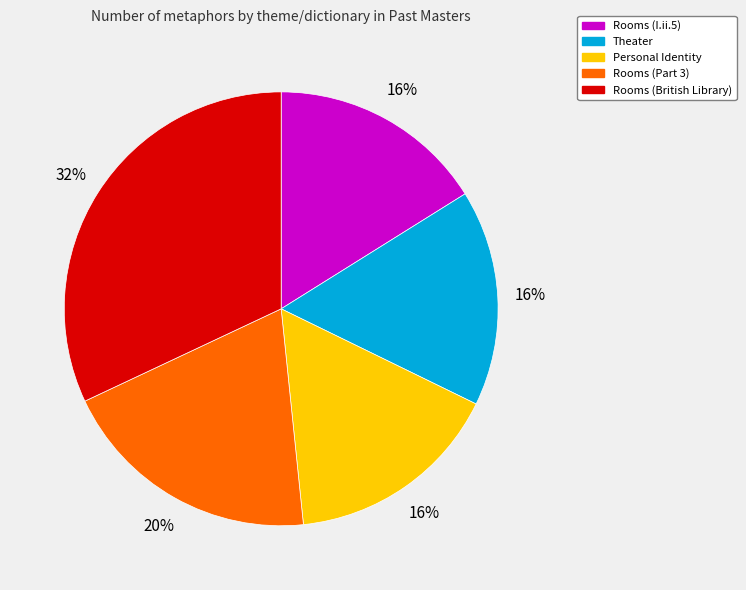

To the nearest percent, what percentage of the pie is Rooms (I.ii.5)?

16%